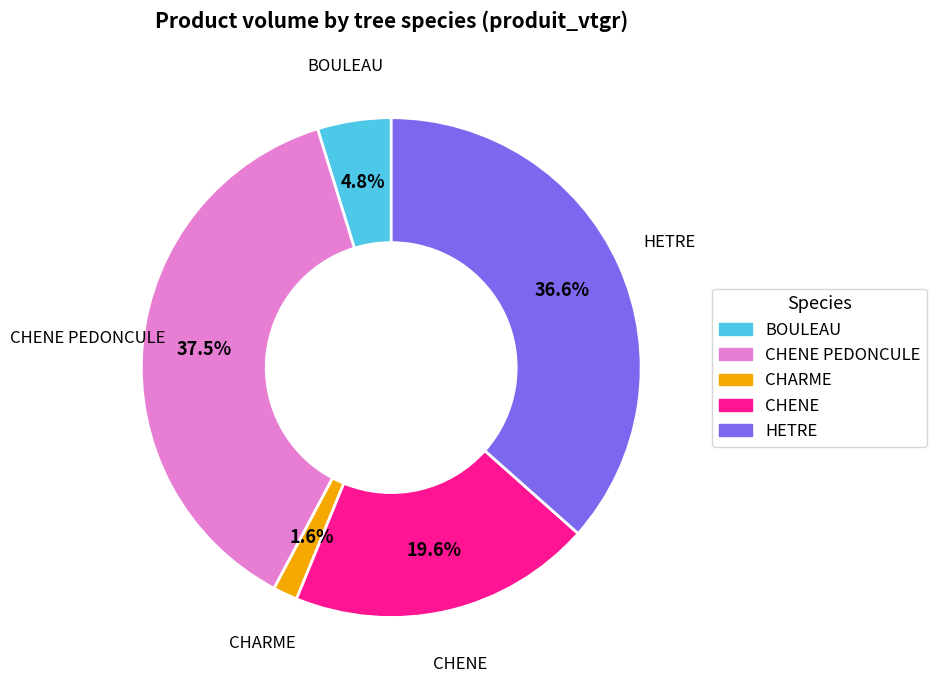

Which slice is the largest?

CHENE PEDONCULE